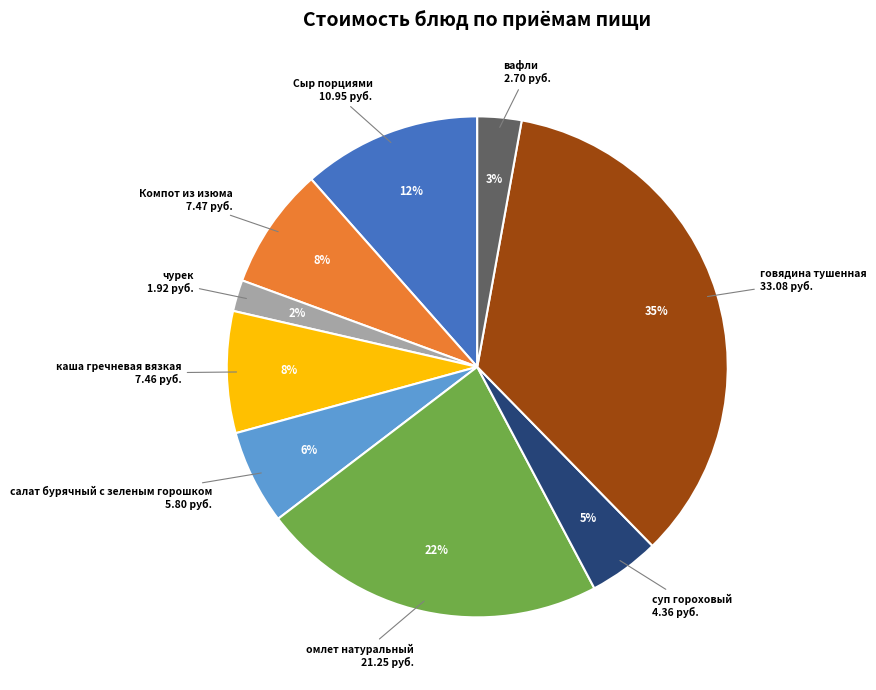

To the nearest percent, what is the average slice percentage?

11%